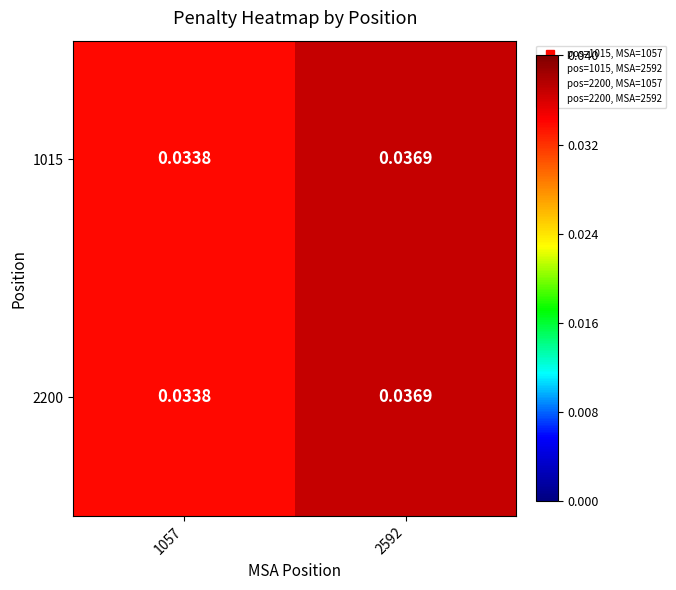

Is the value of 2200 at 2592 greater than the value of 1015 at 1057?

Yes